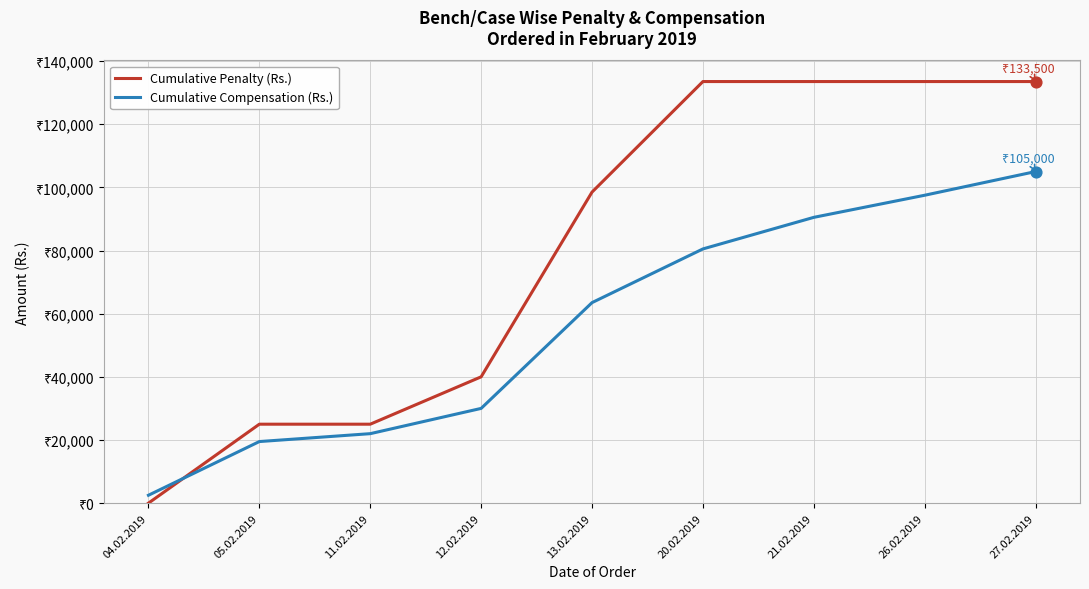

What is the total value across all series at 13.02.2019?

162000